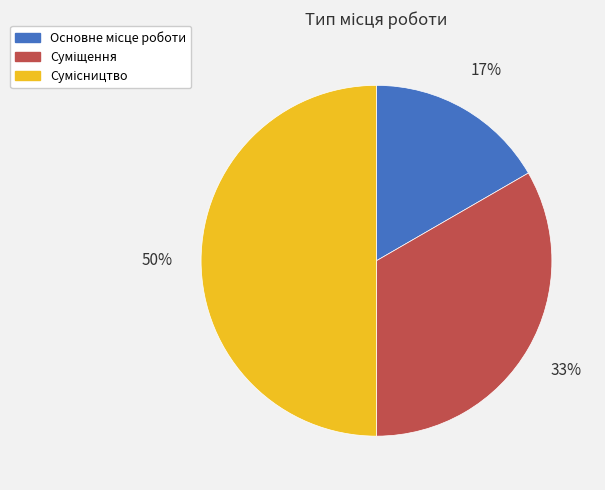

To the nearest percent, what is the average slice percentage?

33%